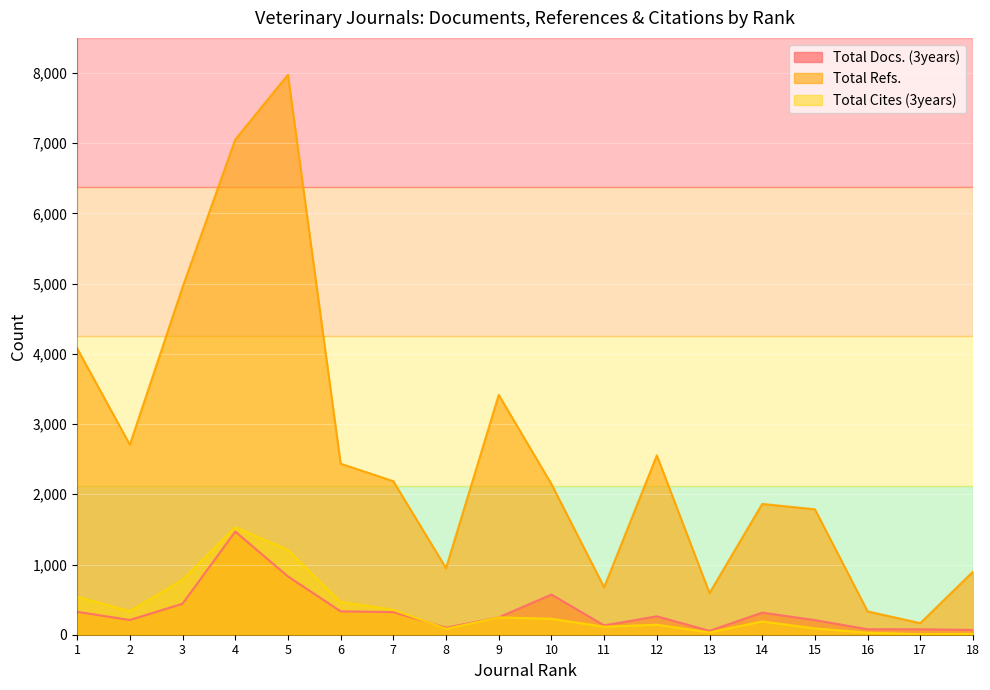

Which series changed the most between 5 and 17?

Total Refs.